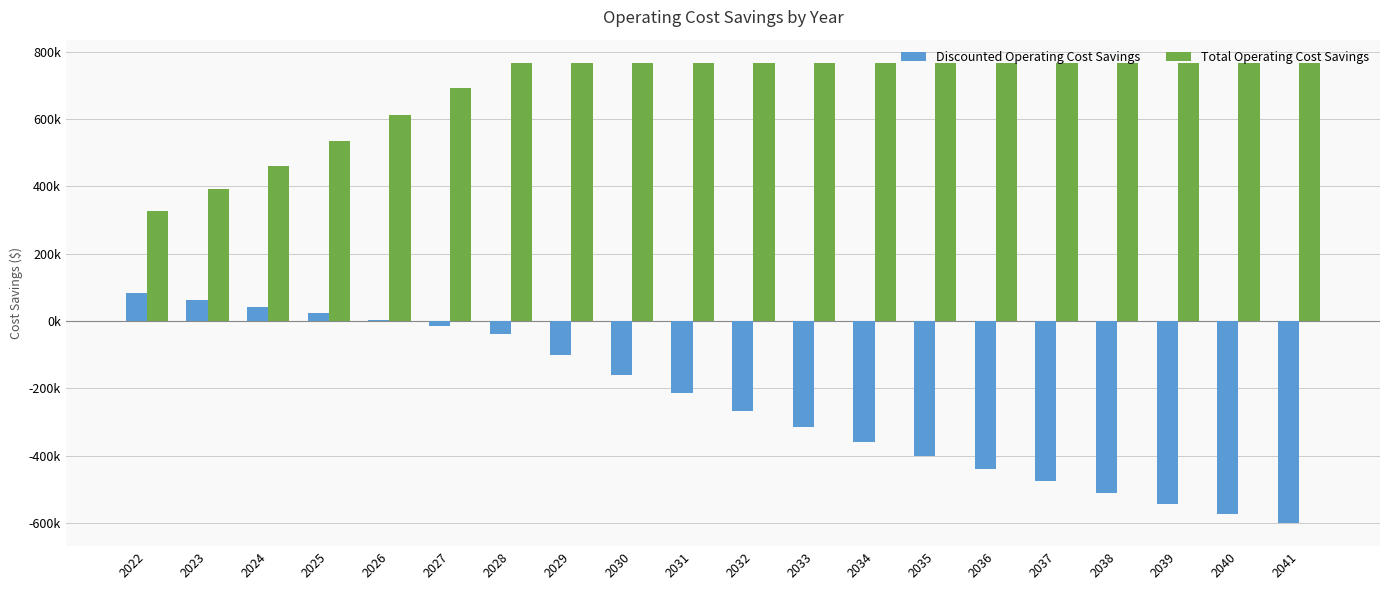

The Total Operating Cost Savings series shows 1004430.2 at 2036. True or false?

False